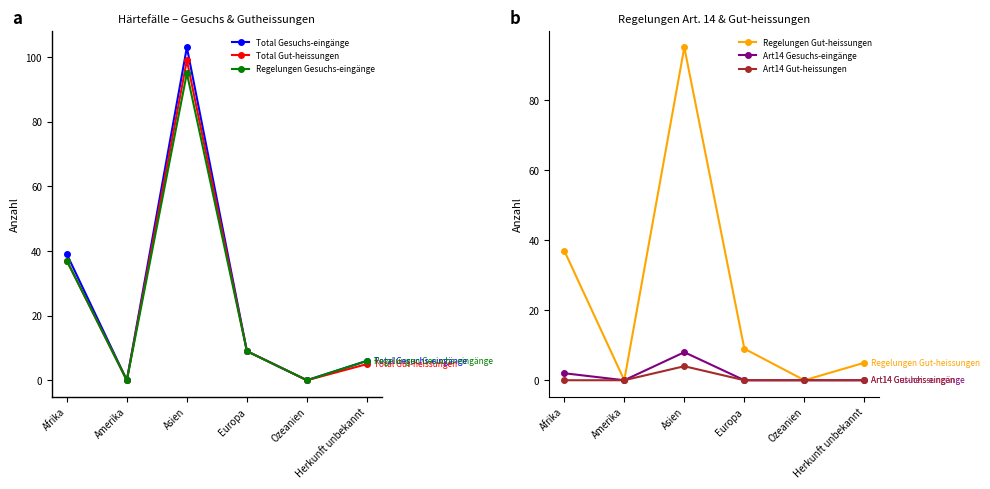

Reading left to right, what are all the values shown in this chart?

Total Gesuchs-eingänge: Afrika=39	Amerika=0	Asien=103	Europa=9	Ozeanien=0	Herkunft unbekannt=6
Total Gut-heissungen: Afrika=37	Amerika=0	Asien=99	Europa=9	Ozeanien=0	Herkunft unbekannt=5
Regelungen Gesuchs-eingänge: Afrika=37	Amerika=0	Asien=95	Europa=9	Ozeanien=0	Herkunft unbekannt=6
Regelungen Gut-heissungen: Afrika=37	Amerika=0	Asien=95	Europa=9	Ozeanien=0	Herkunft unbekannt=5
Art14 Gesuchs-eingänge: Afrika=2	Amerika=0	Asien=8	Europa=0	Ozeanien=0	Herkunft unbekannt=0
Art14 Gut-heissungen: Afrika=0	Amerika=0	Asien=4	Europa=0	Ozeanien=0	Herkunft unbekannt=0